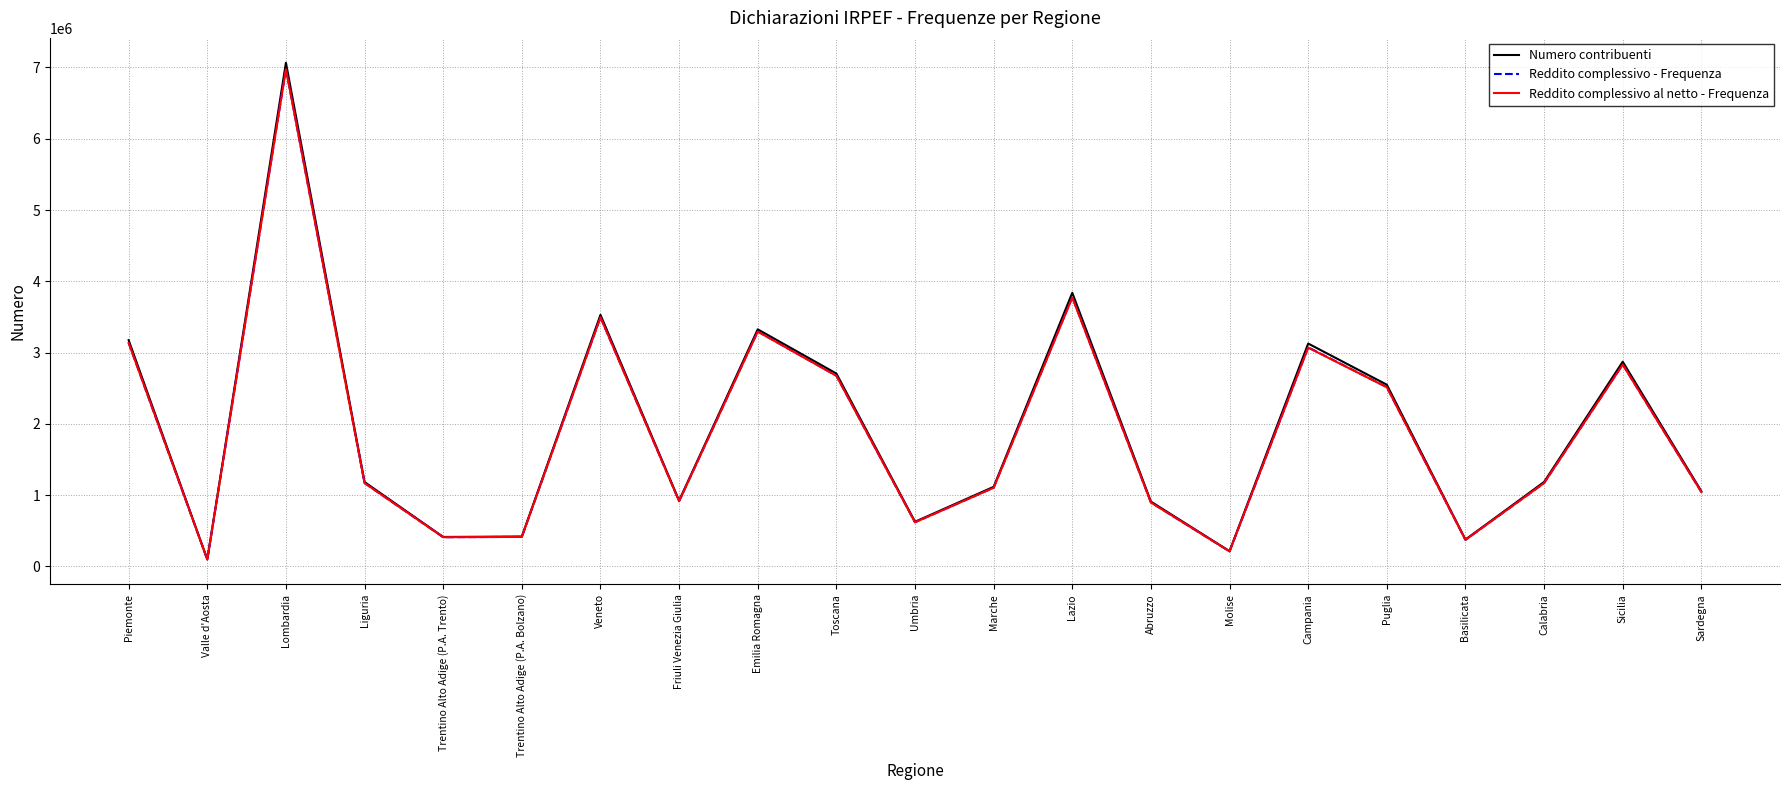

How many lines are shown in the chart?

3